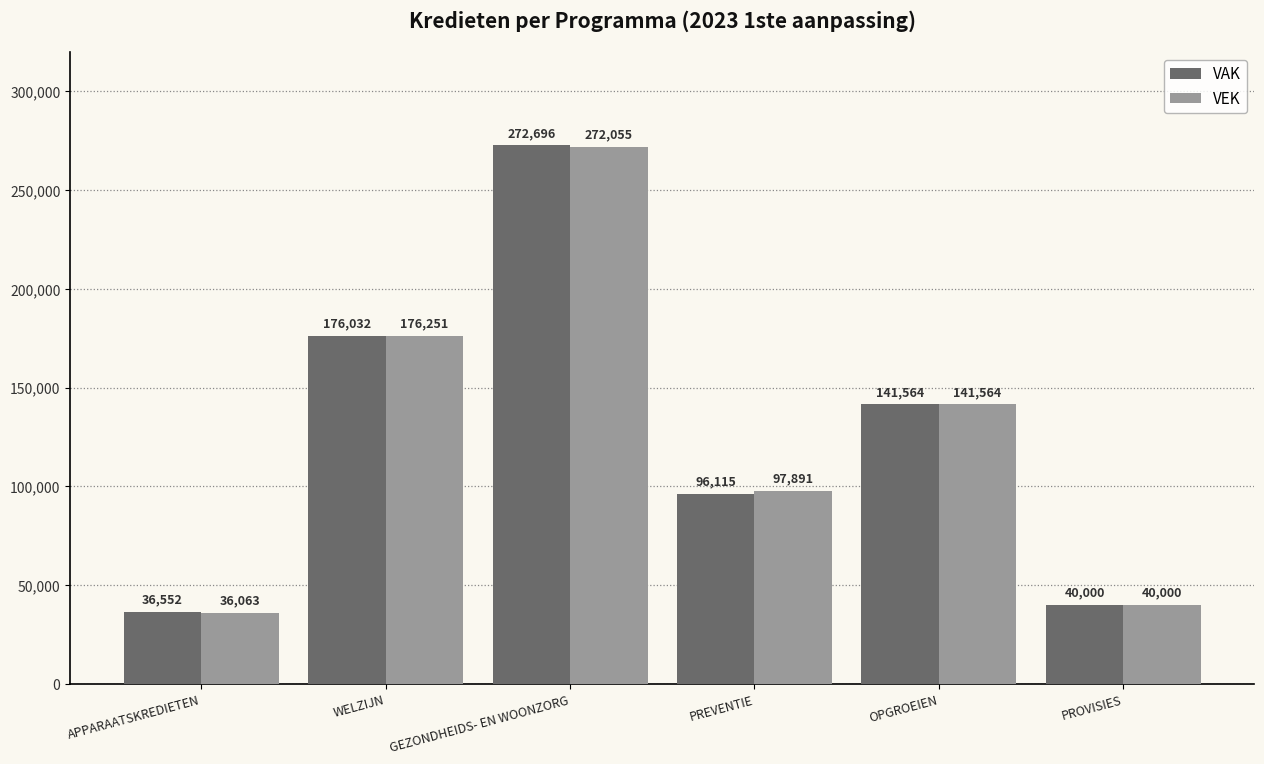

Are the bars grouped side by side (vs. stacked)?

Yes